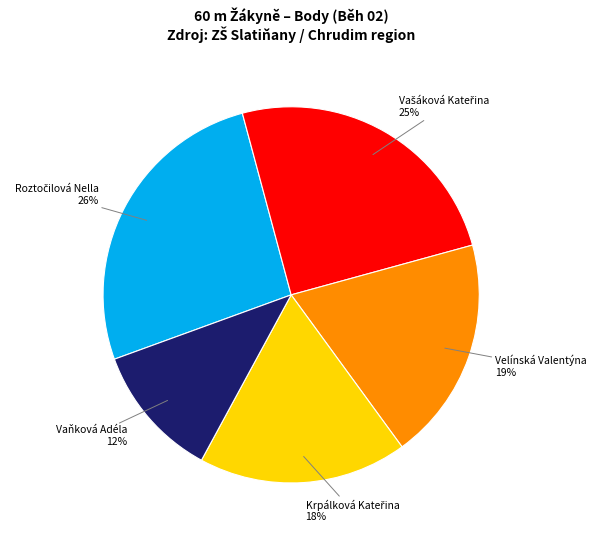

Which category has the smallest portion of the pie?

Vaňková Adéla